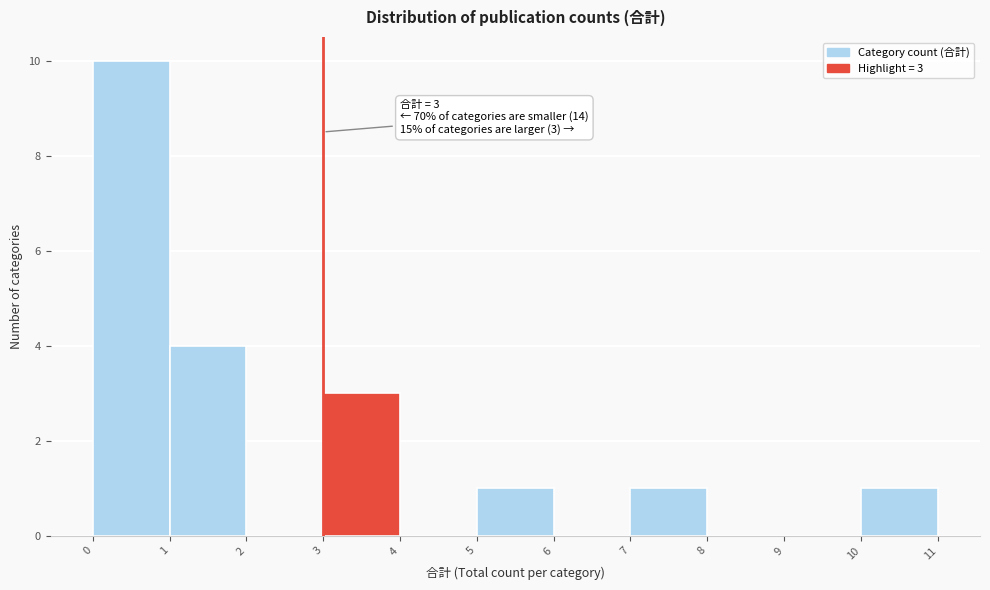

Over which range of the x-axis is the bar tallest?

0 to 1